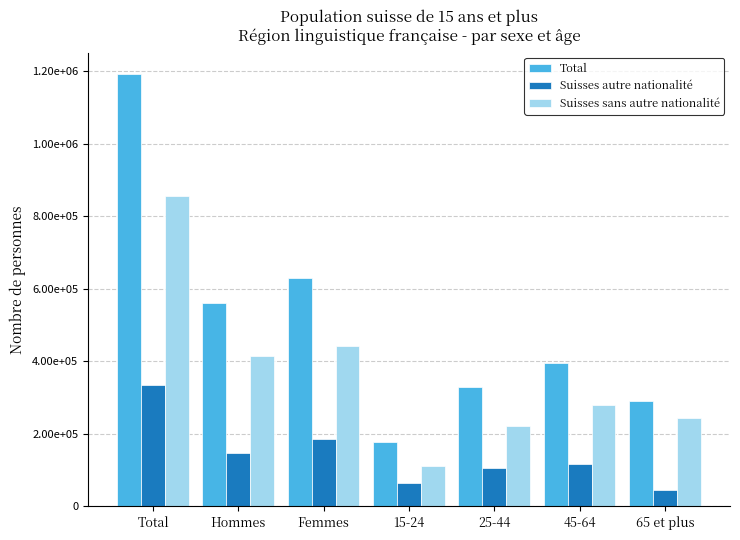

What position from the right is 15-24?

4